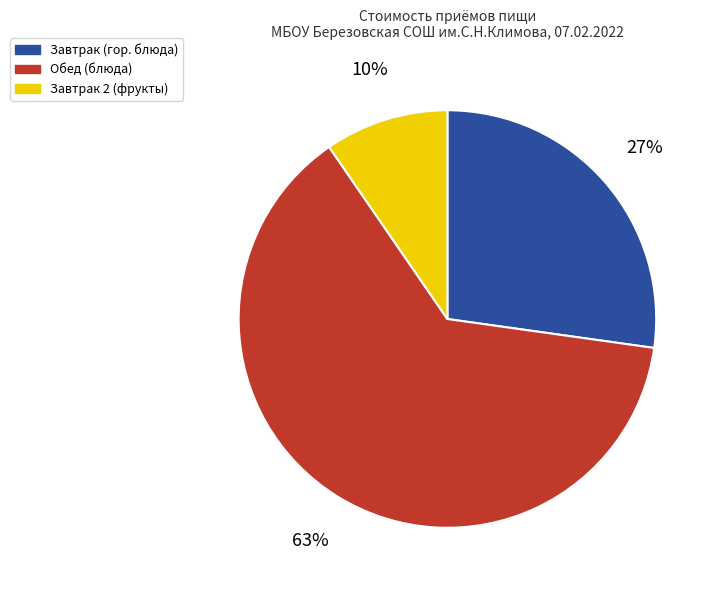

To the nearest percent, what is the average slice percentage?

33%